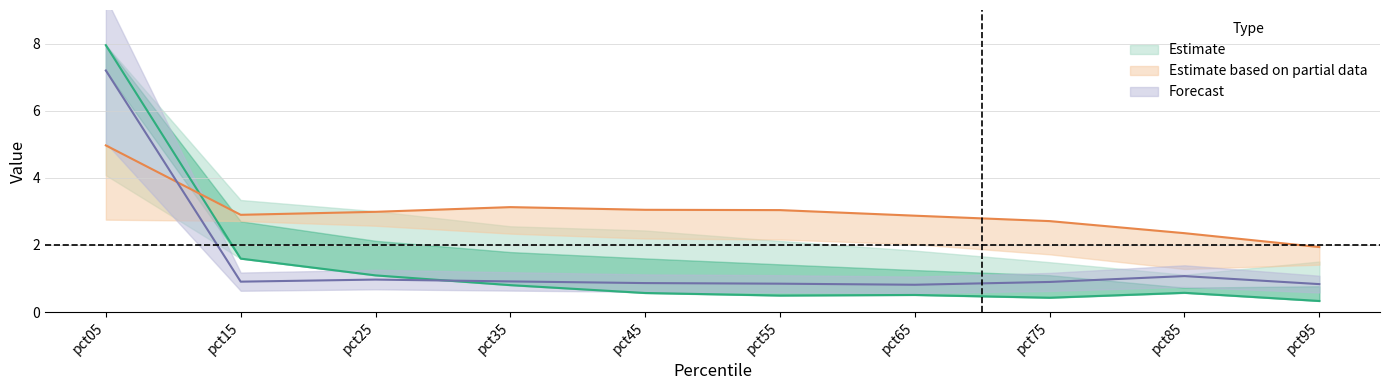

At which category is the sum across all series the highest?

pct05